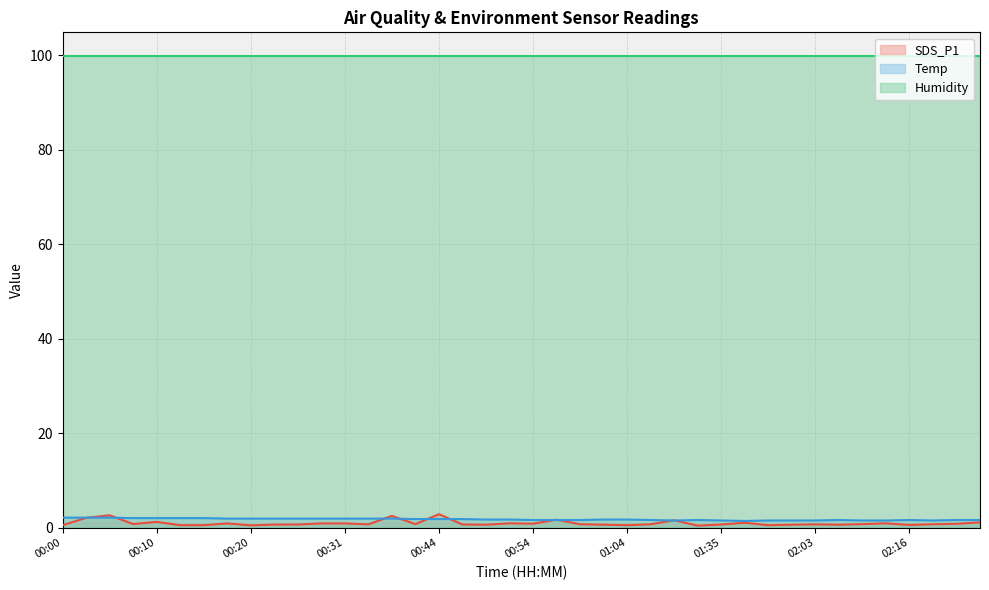

Which category has the lowest value in the Temp series?

01:41